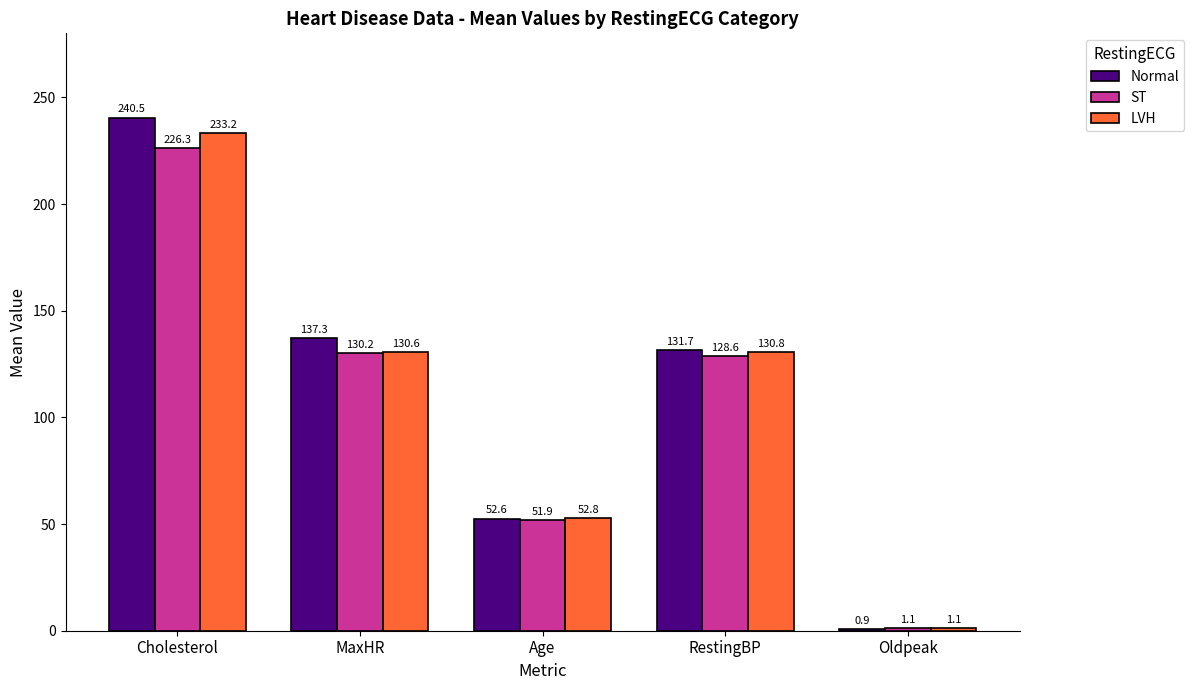

What is the difference between the highest and lowest values at Age?

0.9